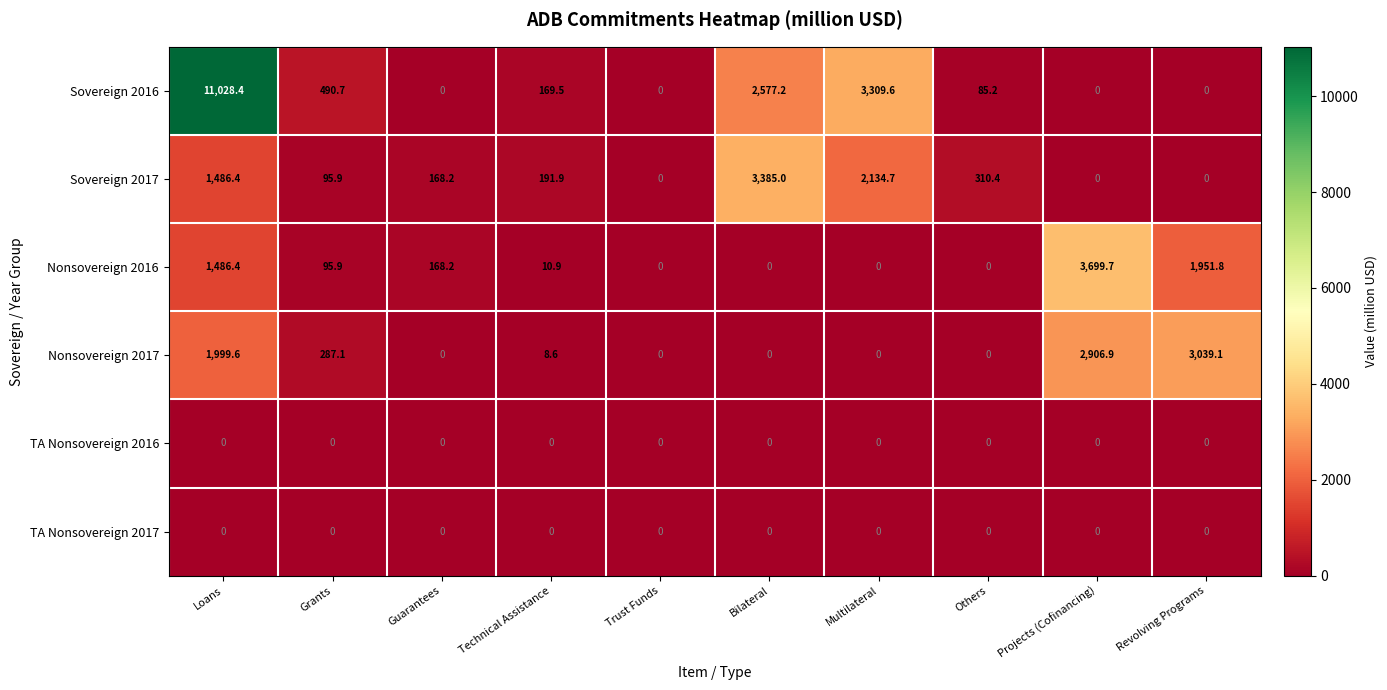

What is the average value of the Nonsovereign 2016 series?

741.3